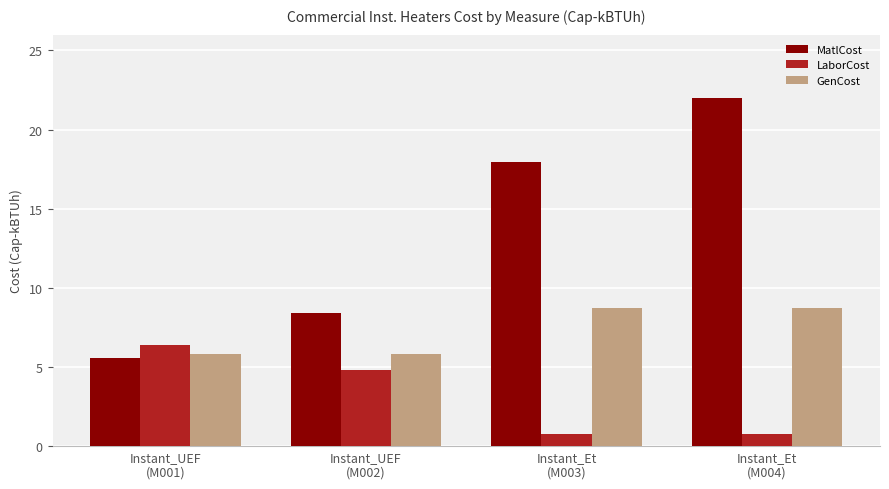

What is the difference between the LaborCost values at Instant_Et
(M004) and Instant_UEF
(M002)?

4.1